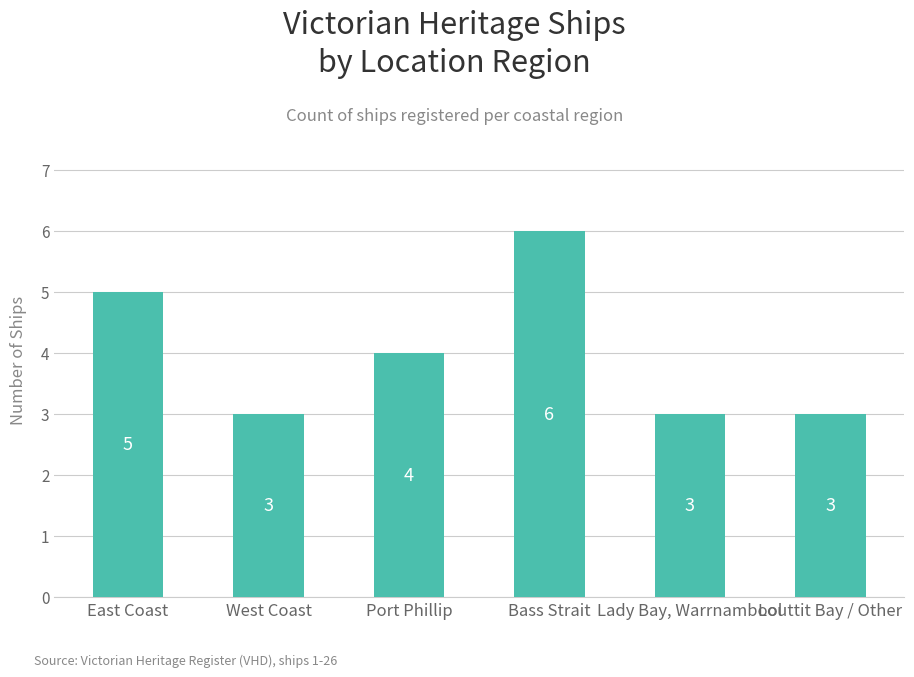

The chart shows a value of 3 at Louttit Bay / Other. True or false?

True